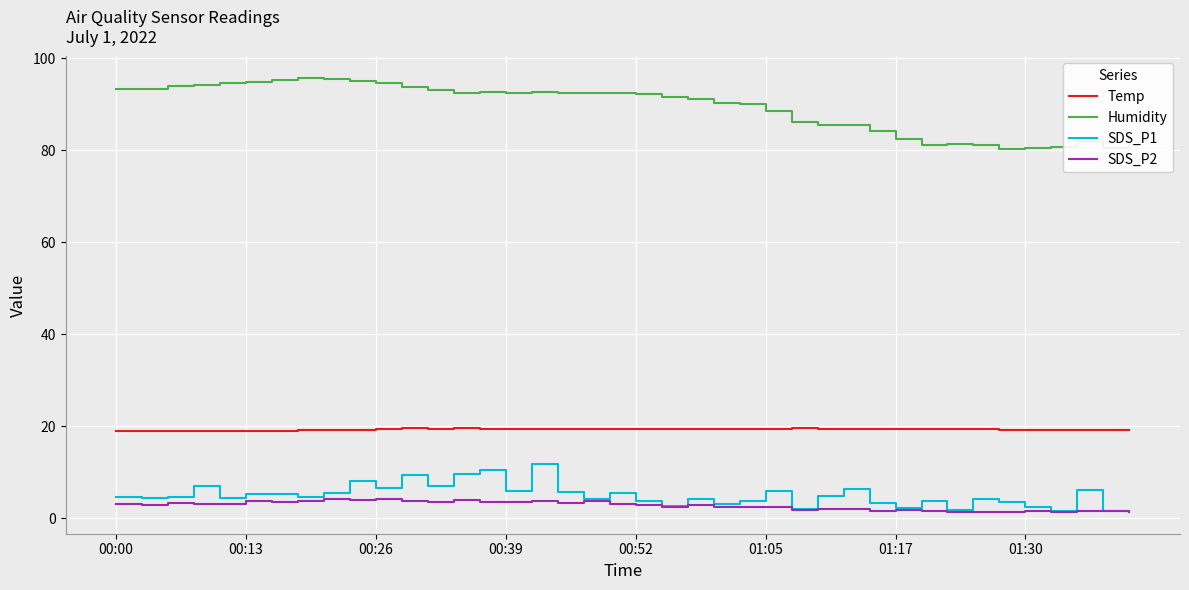

List the series in order of their peak value, lowest first.

SDS_P2, SDS_P1, Temp, Humidity